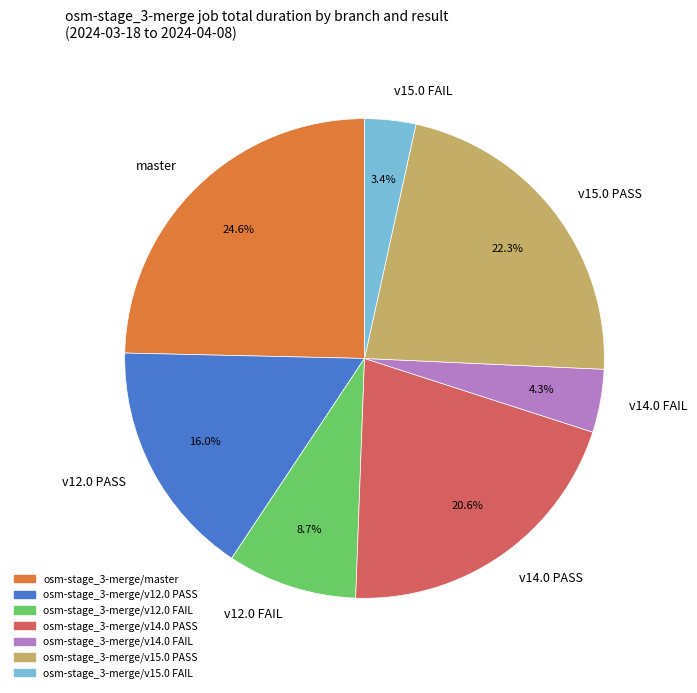

Approximately how many times larger is the value at v14.0 PASS compared to v12.0 FAIL?

2.4